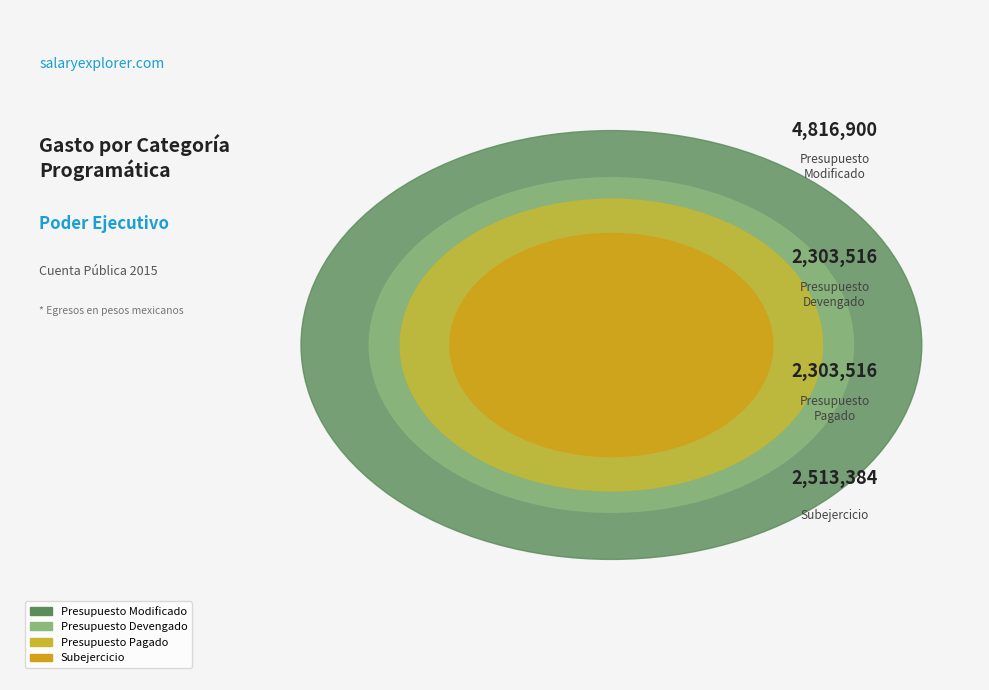

True or false: Compromisos accounts for 1% of the total.

False